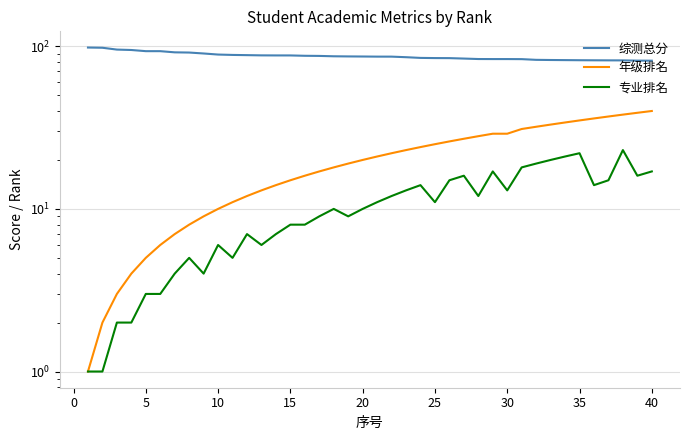

Is this an area chart (filled region under the line)?

No